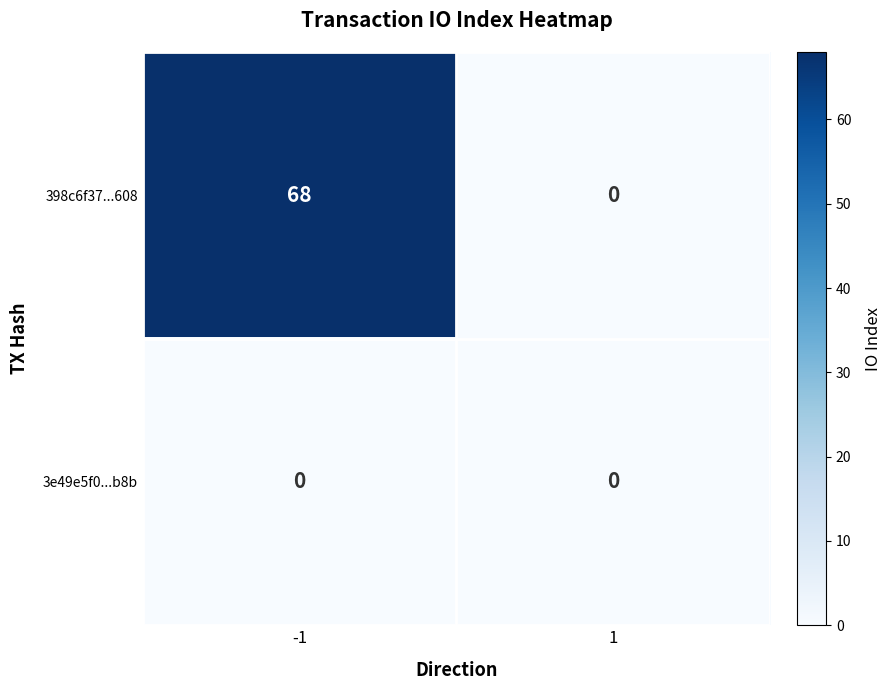

True or false: 398c6f37...608 has a value of 68 at -1.

True